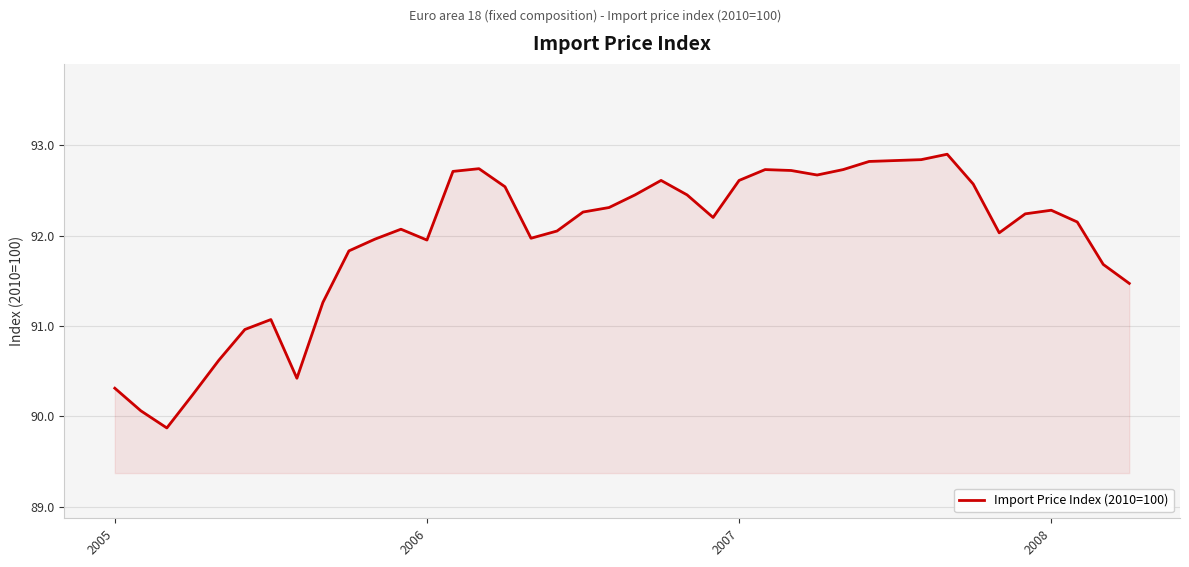

What is the difference between the maximum and minimum values?

3.0